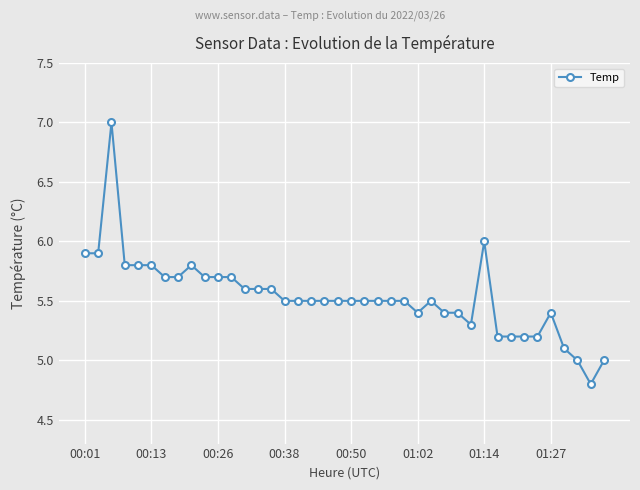

What is the greatest value displayed?

7.0